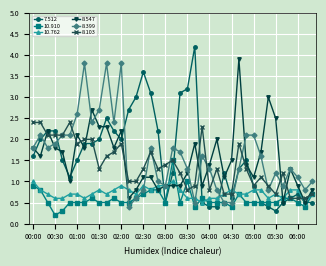

True or false: 7.512 has more than 1 points higher than both neighbors.

True